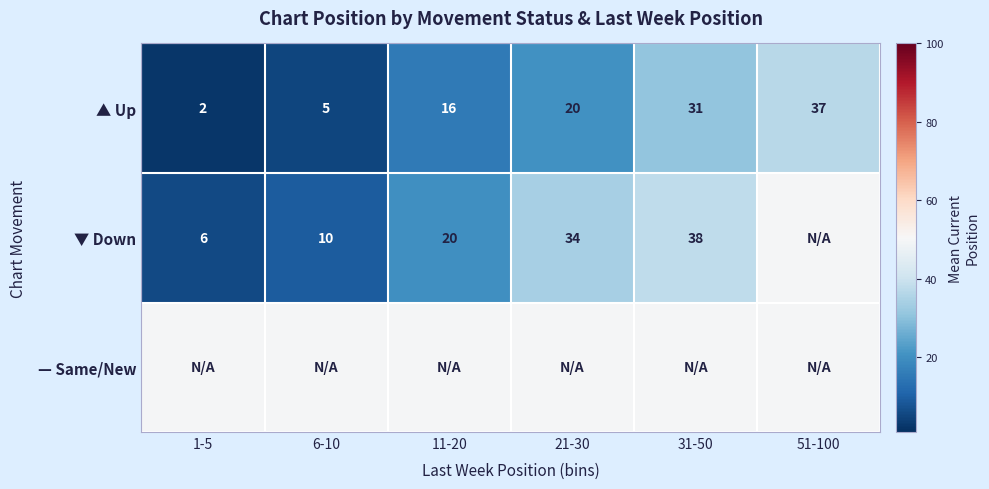

At which label is ▲ Up closest to 19?

21-30